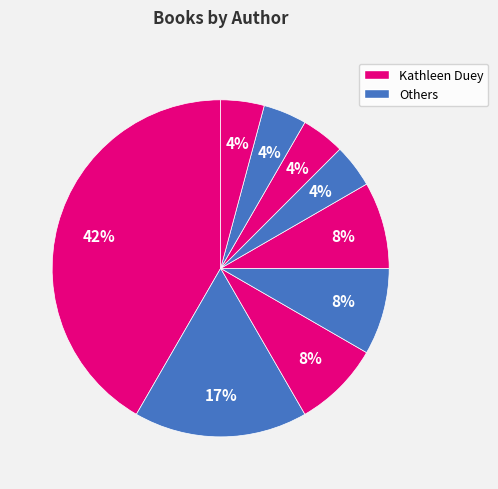

Count the number of slices in the pie.

9